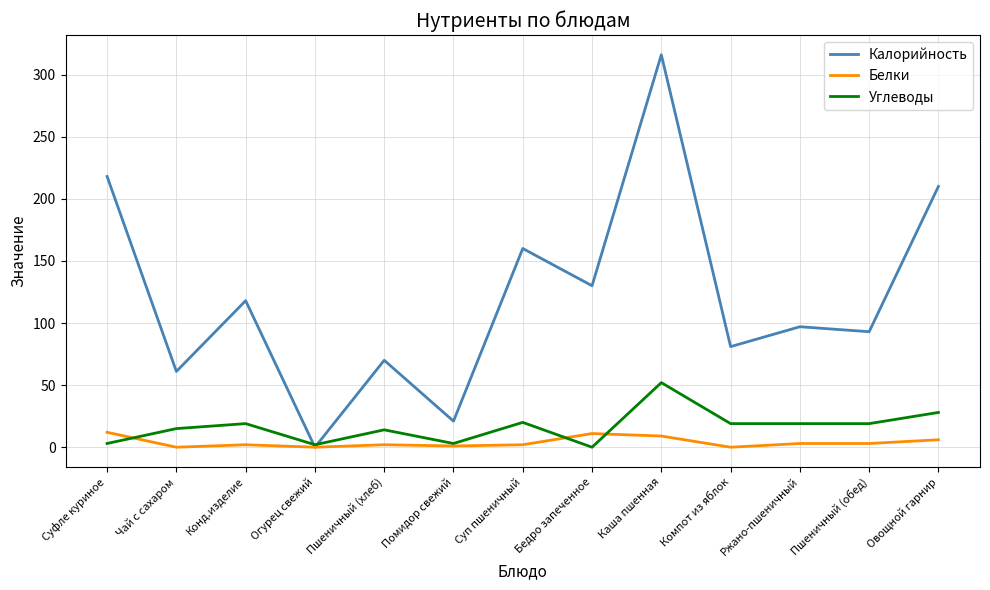

Does the chart display data point markers on the line(s)?

No